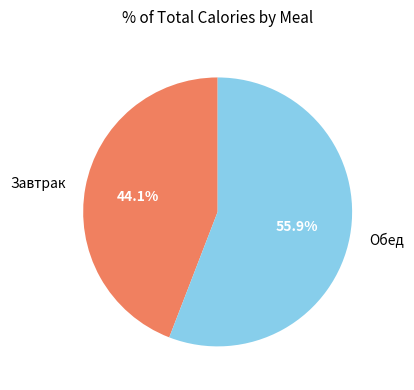

How many segments does this pie chart have?

2